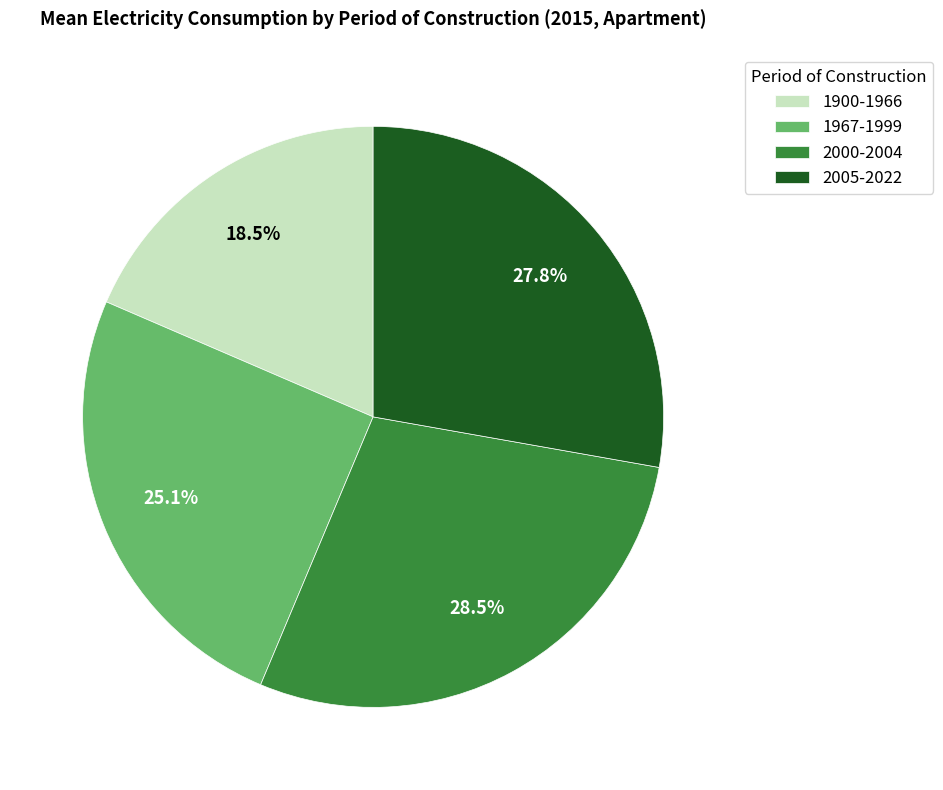

What percentage is the 1967-1999 slice, to the nearest percent?

25%